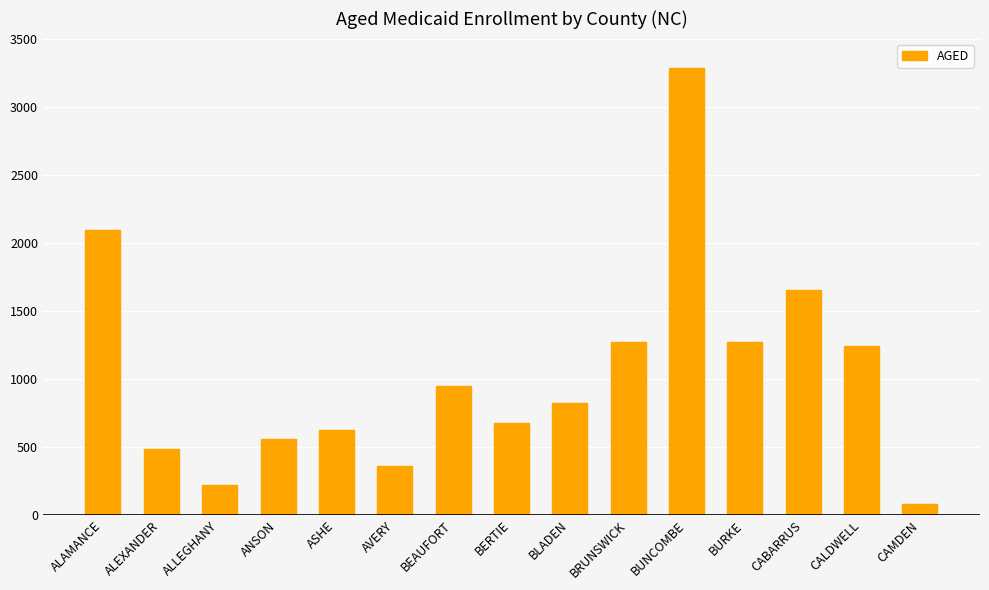

Reading left to right, what are all the values shown in this chart?

ALAMANCE=2090	ALEXANDER=485	ALLEGHANY=217	ANSON=557	ASHE=624	AVERY=362	BEAUFORT=949	BERTIE=671	BLADEN=819	BRUNSWICK=1268	BUNCOMBE=3284	BURKE=1268	CABARRUS=1654	CALDWELL=1239	CAMDEN=78